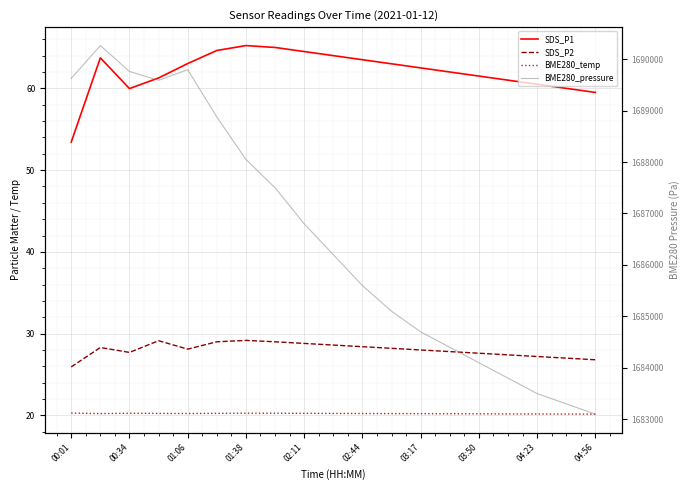

What is the average value of the BME280_temp series?

20.2